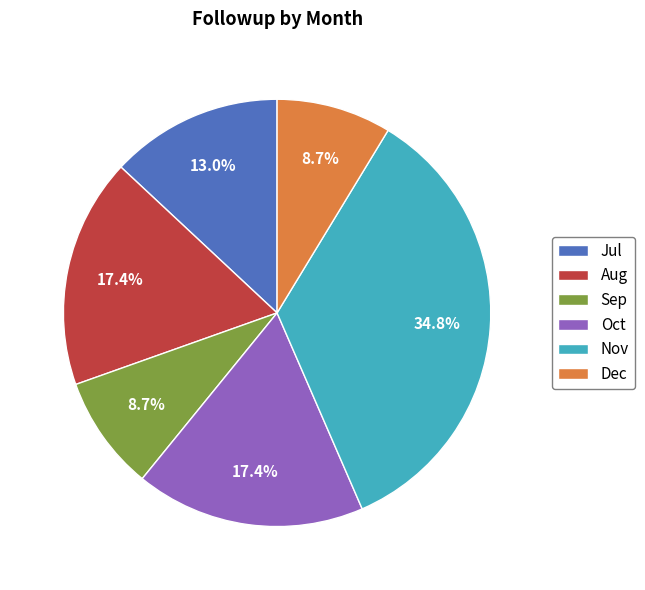

Is Sep the majority of the pie?

No